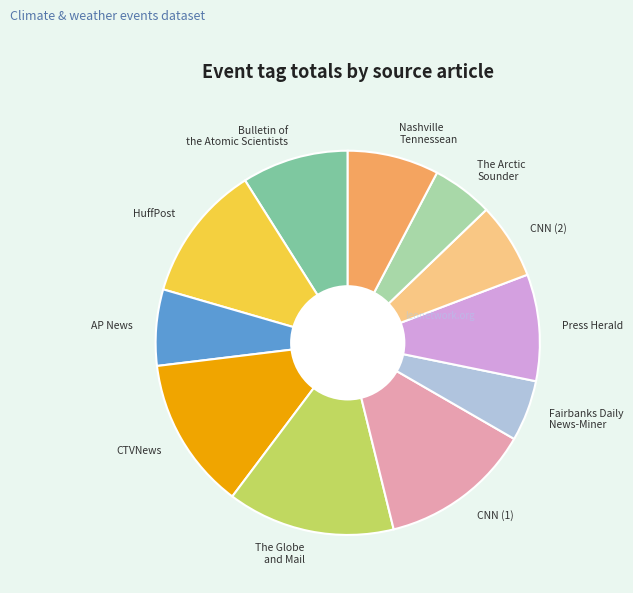

Is there a majority slice in this chart?

No